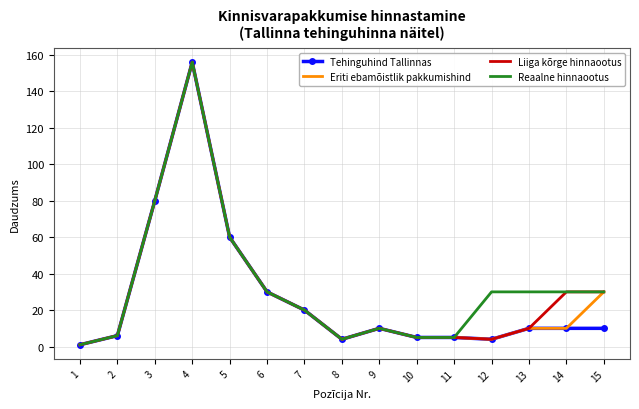

Which series changed the most between 11 and 13?

Reaalne hinnaootus